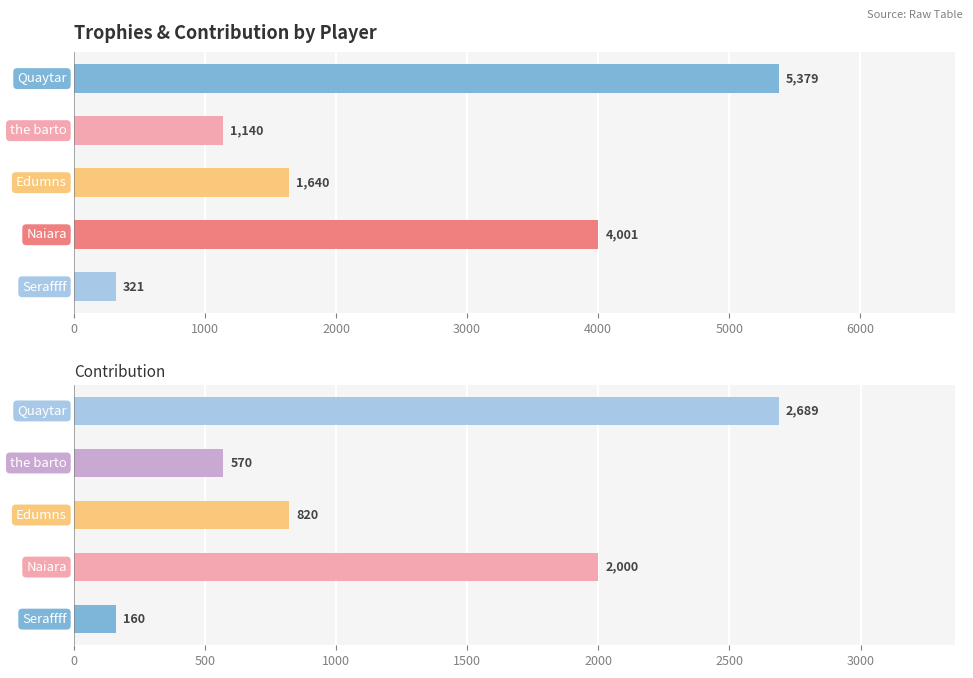

What is the smallest value displayed?

160